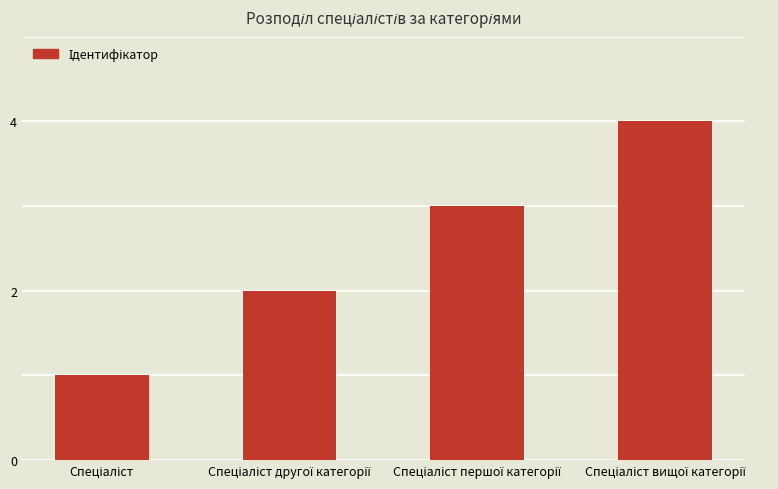

What is the difference between the maximum and minimum values?

3